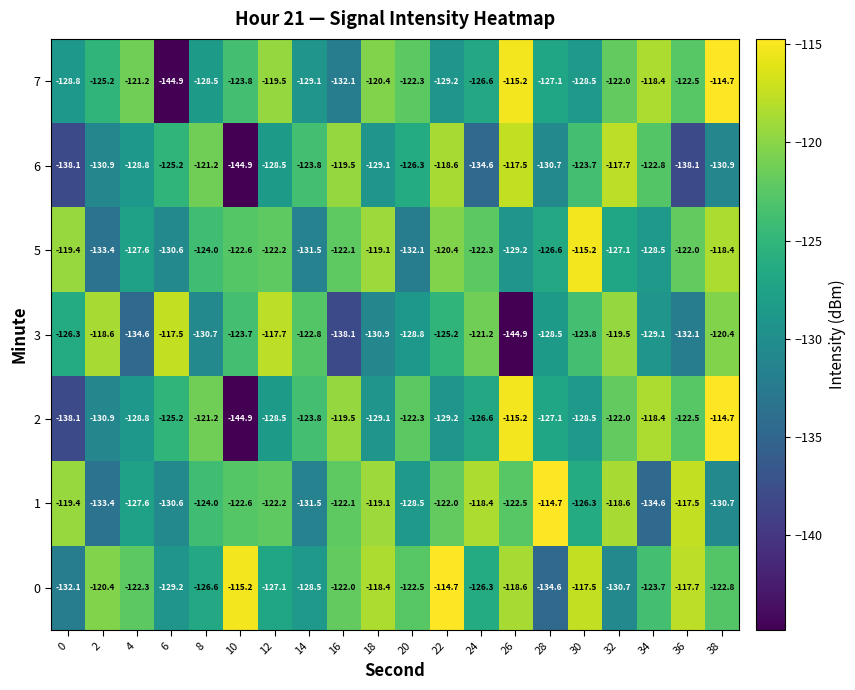

How many series are shown in this chart?

7